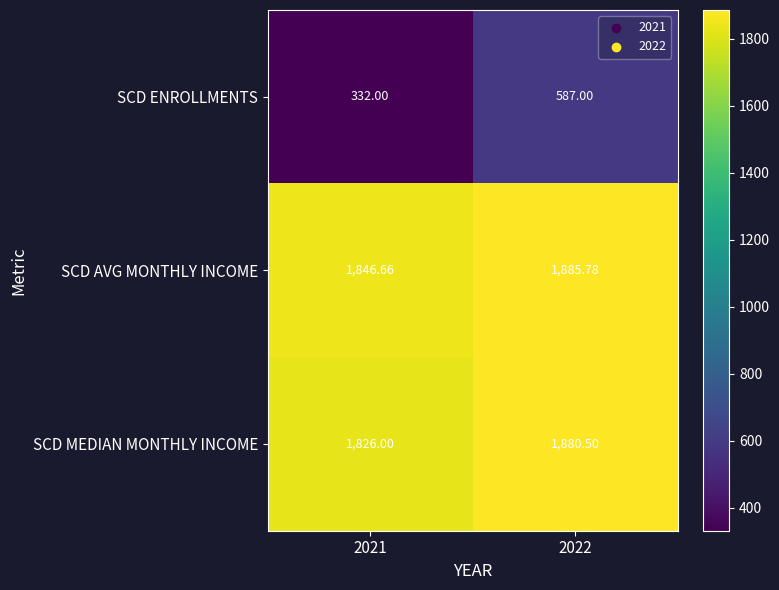

Which series changed the most between 2021 and 2022?

SCD ENROLLMENTS